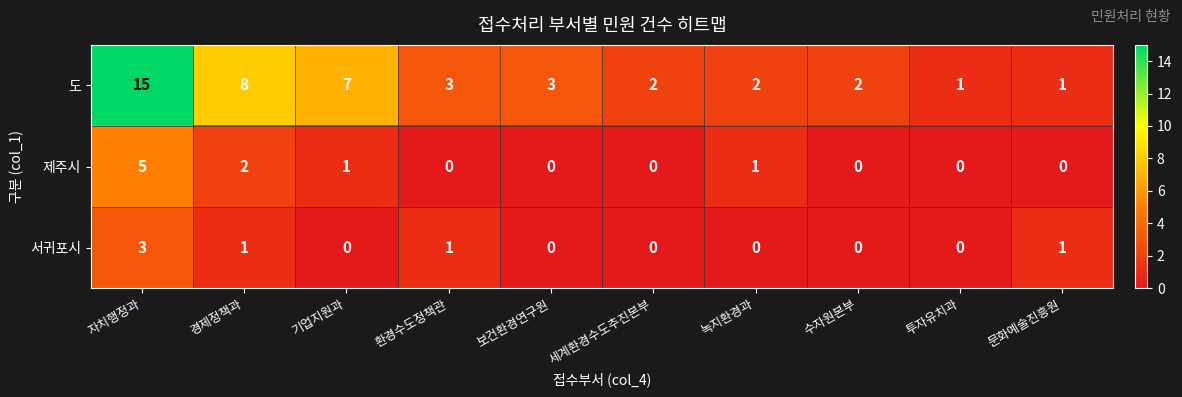

Which category has the highest value in the 서귀포시 series?

자치행정과